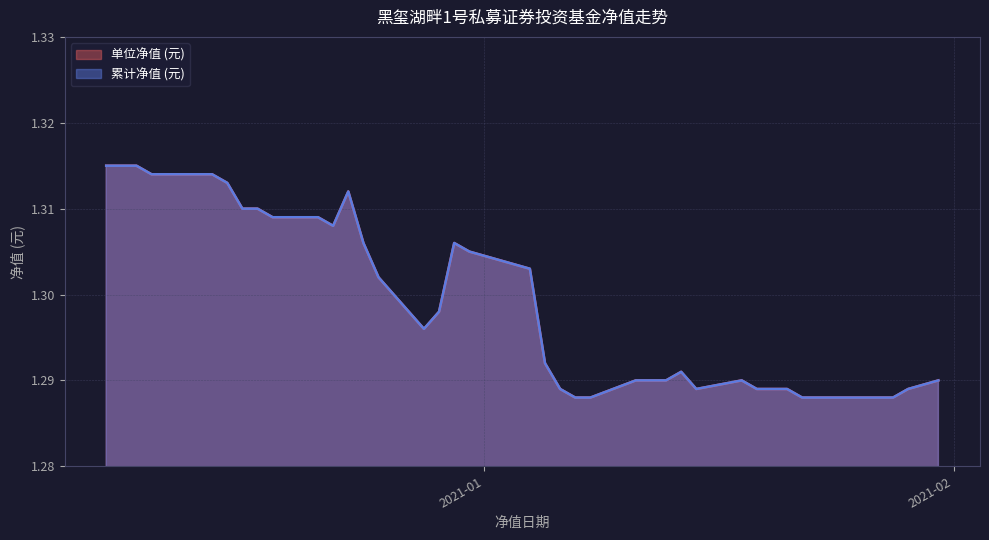

At which category does 单位净值 (元) reach its first local valley?

2020-12-22